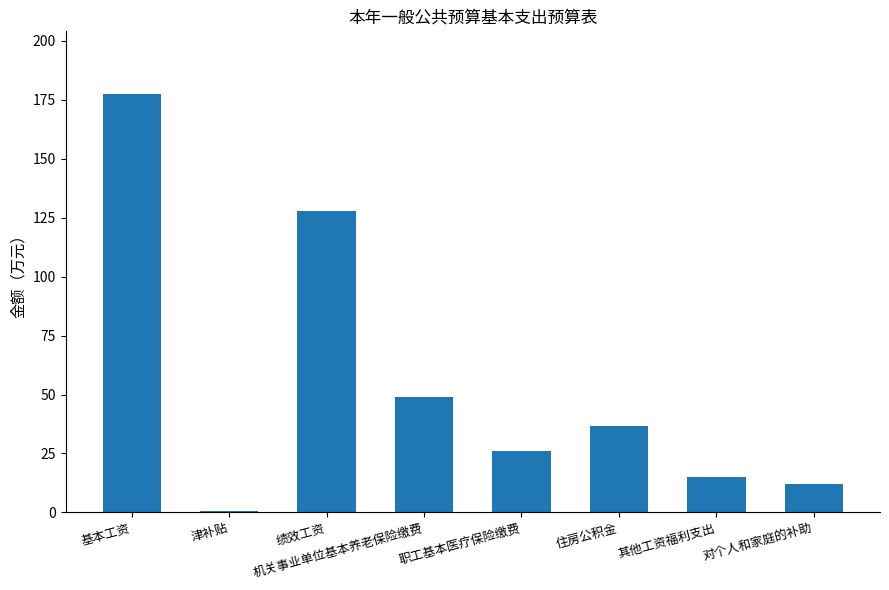

Which has a higher value, 对个人和家庭的补助 or 绩效工资?

绩效工资